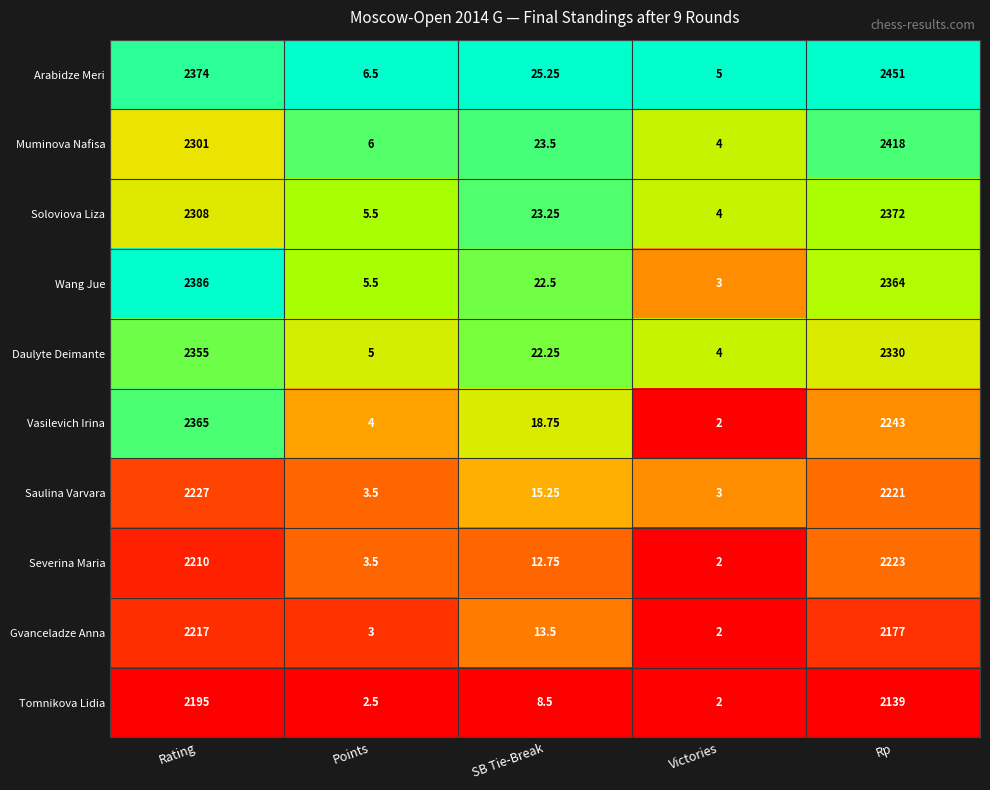

Where is Wang Jue nearest to the value 1194?

Rp